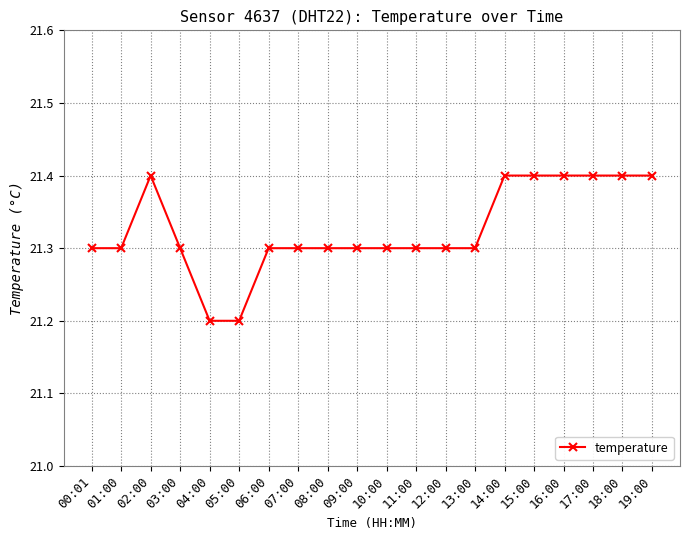

True or false: the data has more than 0 interior local peaks.

True